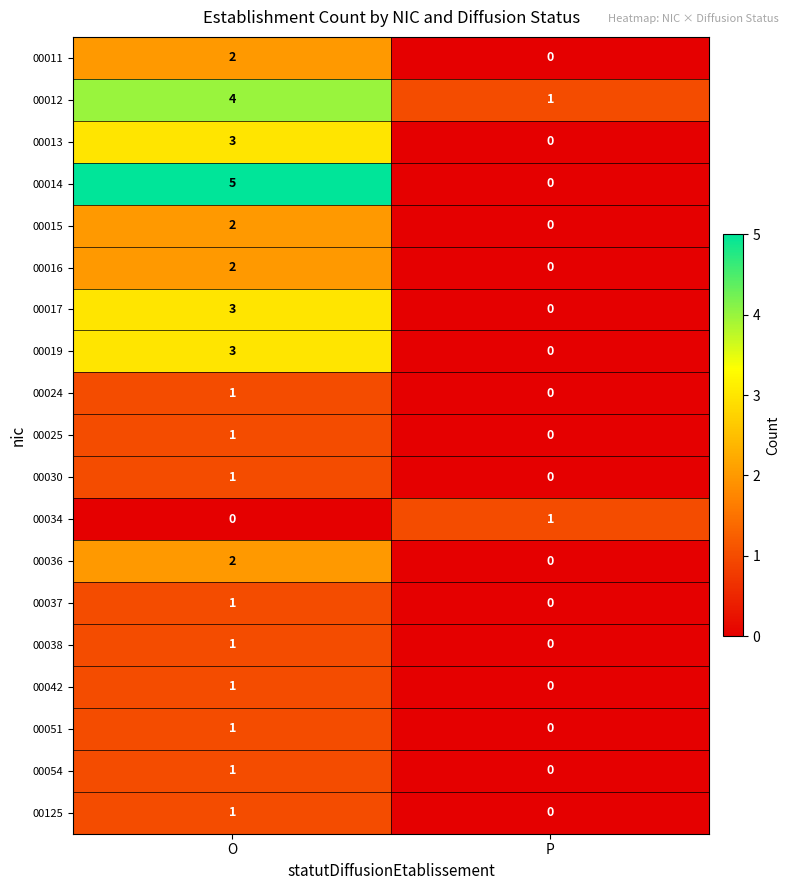

At which category is the sum across all series the highest?

O